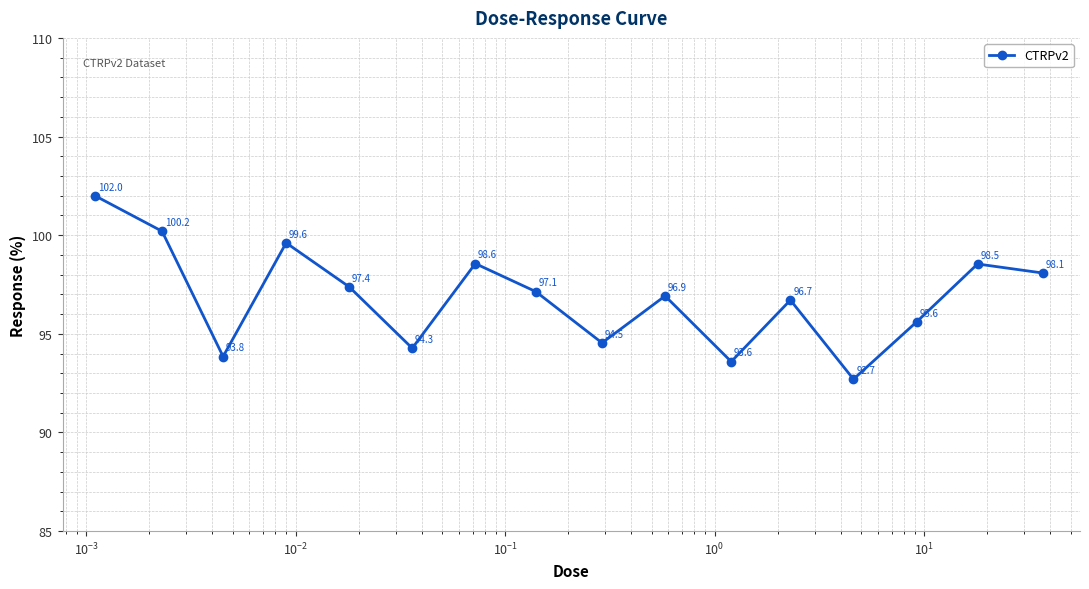

How many values exceed 97?

8